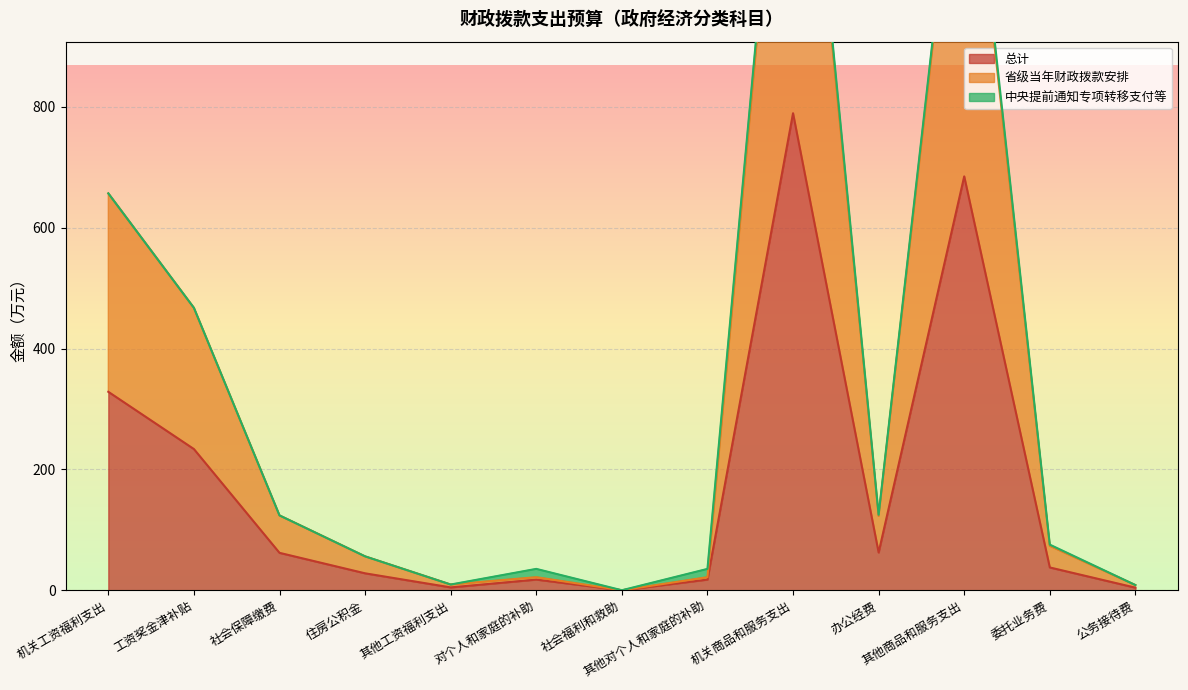

What is the difference between the maximum and minimum values in the 总计 series?

789.5